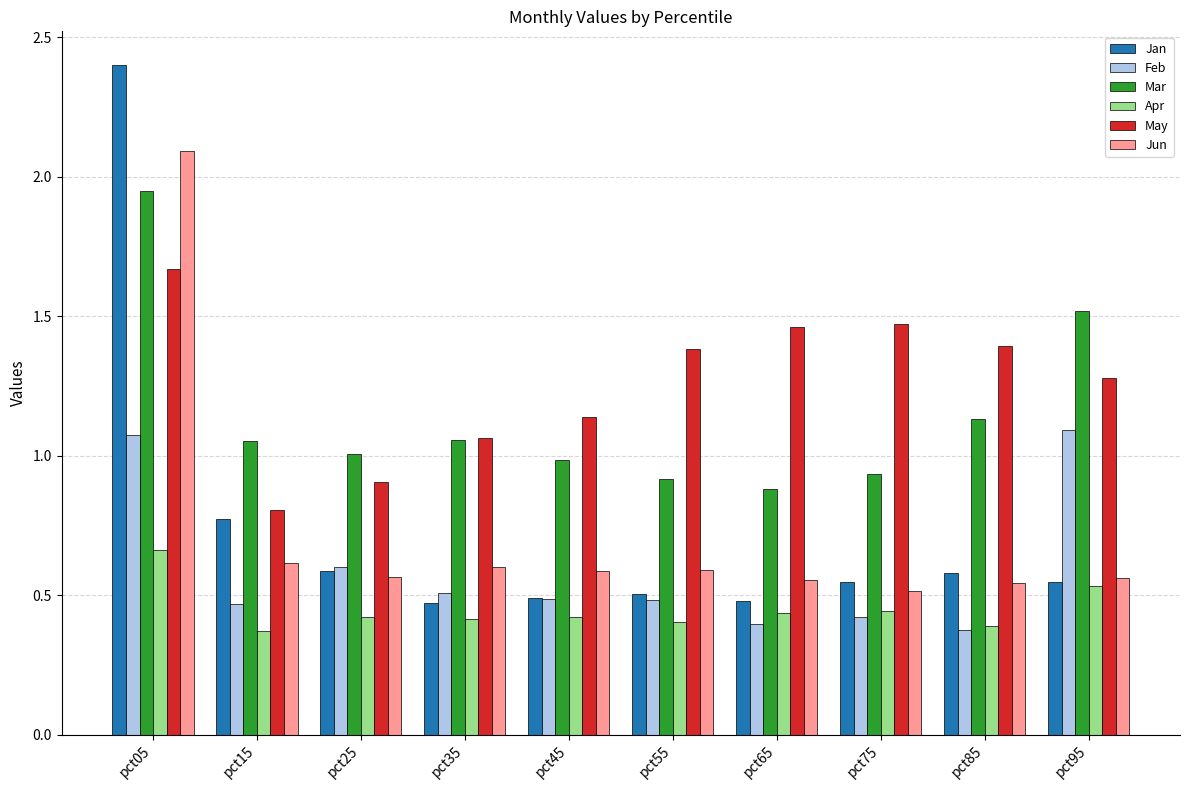

How many bars are there in total?

60